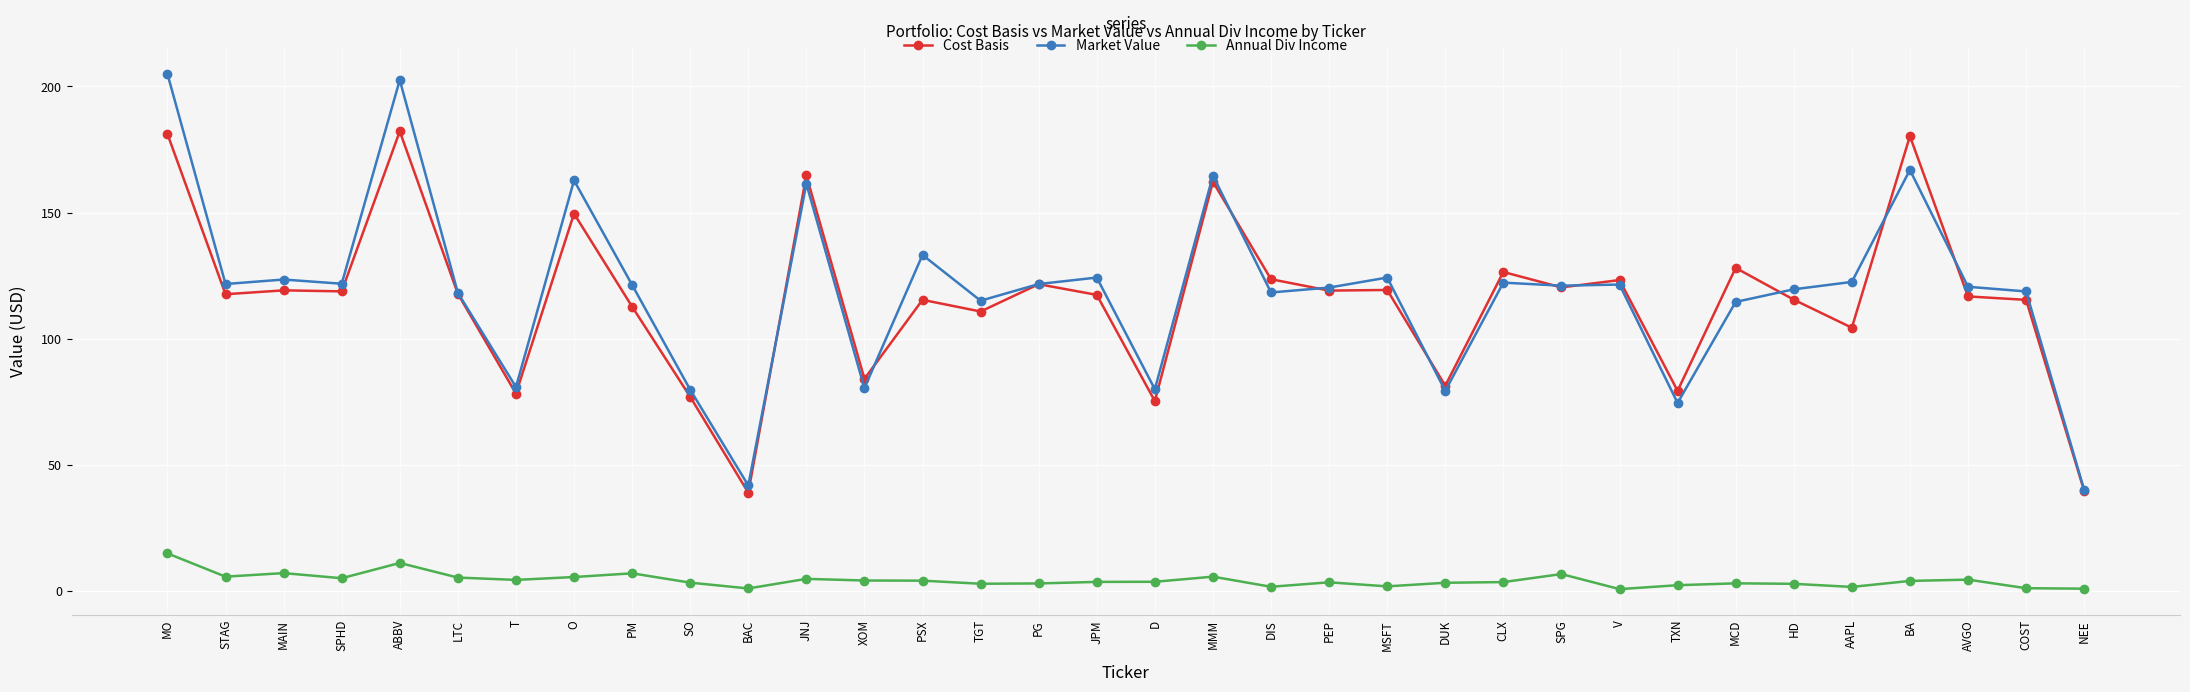

What is the label of the 33rd point from the left?

COST